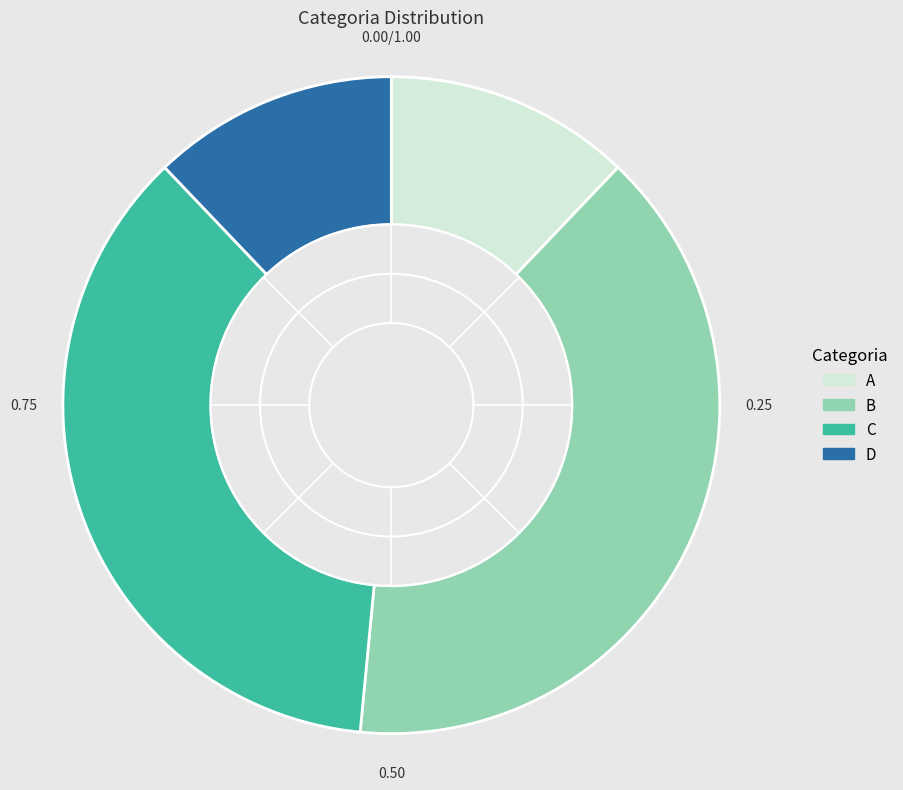

Is it true that C is 45% of the pie?

False